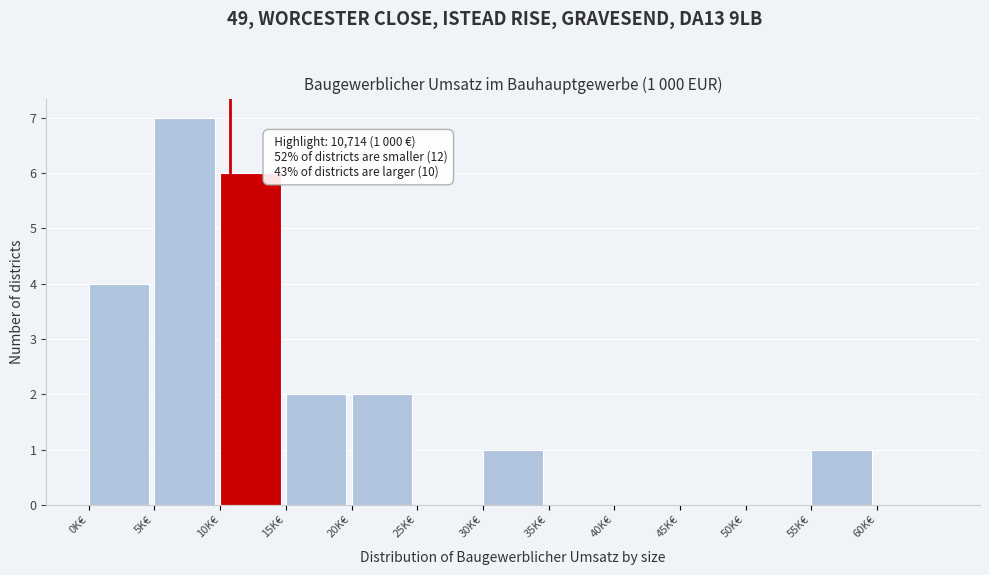

Reading left to right, extract all data points from this chart.

0K€=4	5K€=7	10K€=6	15K€=2	20K€=2	25K€=0	30K€=1	35K€=0	40K€=0	45K€=0	50K€=0	55K€=1	60K€=0